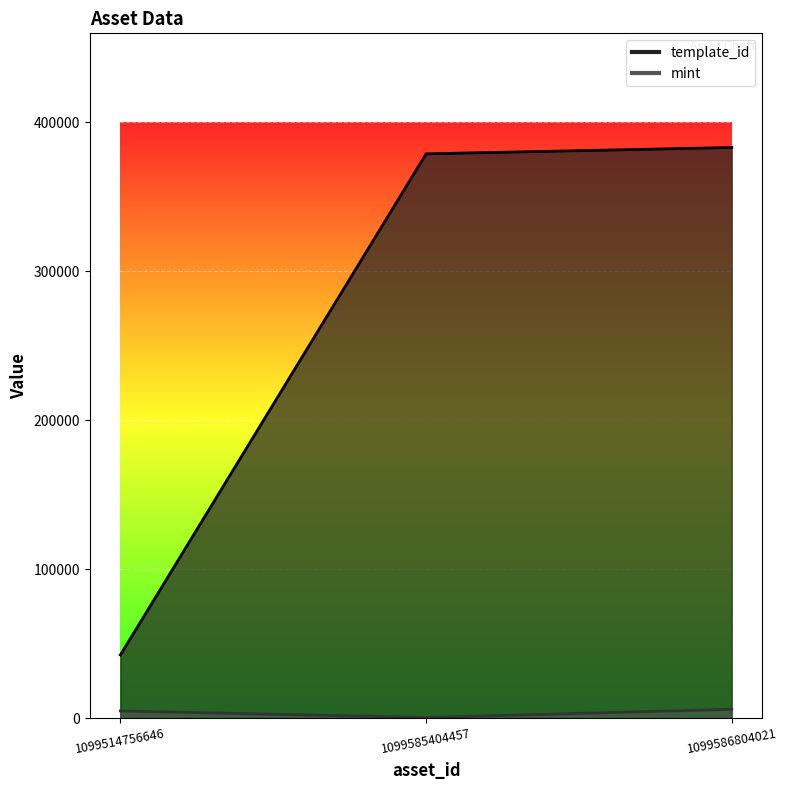

How many mint values are between 425 and 5962?

3